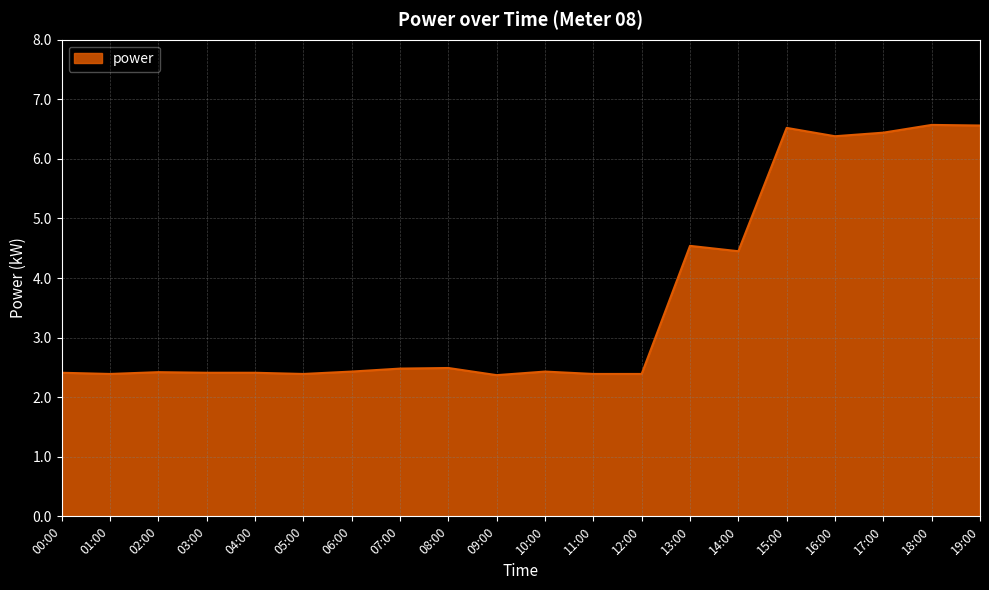

How many lines are shown in the chart?

1